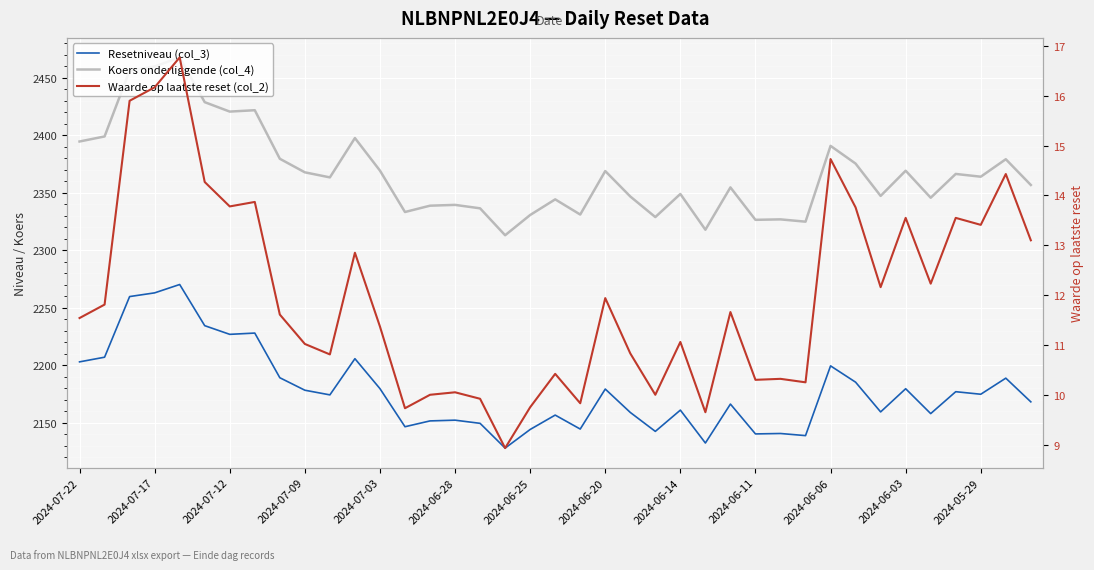

True or false: Waarde op laatste reset (col_2) and Koers onderliggende (col_4) intersect in this chart.

False